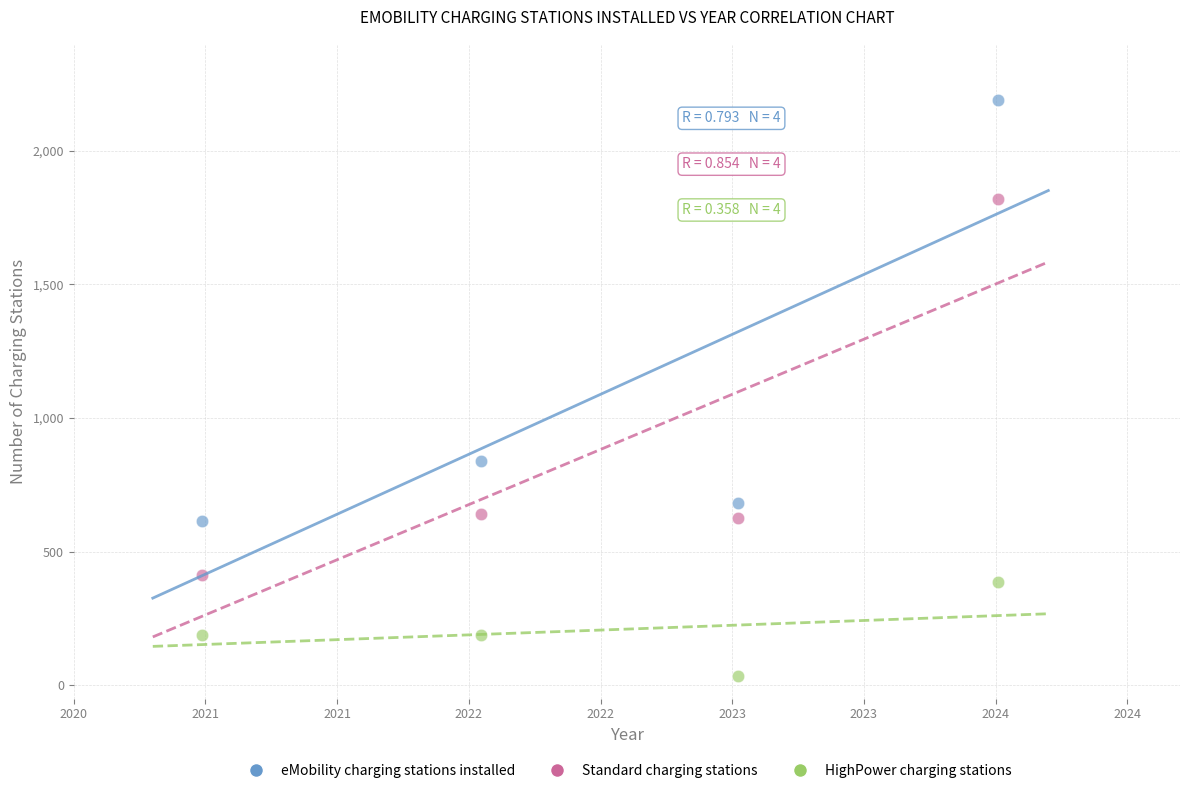

Across all series, what Y value is closest to 1111?

840.2